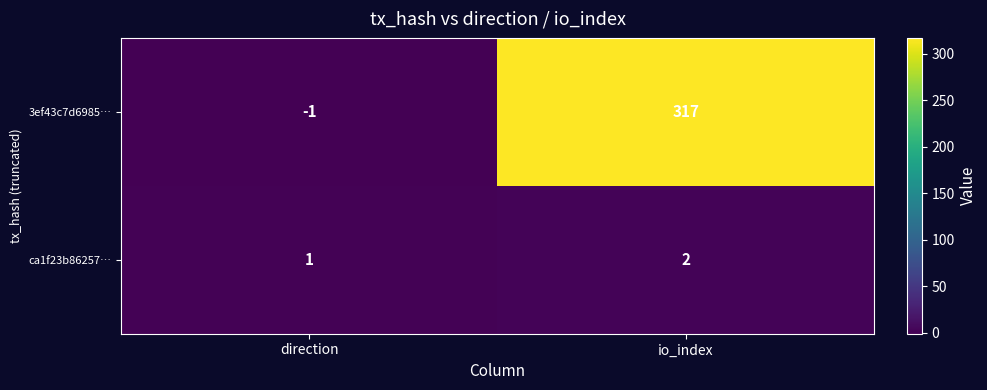

At which category is the sum across all series the highest?

io_index